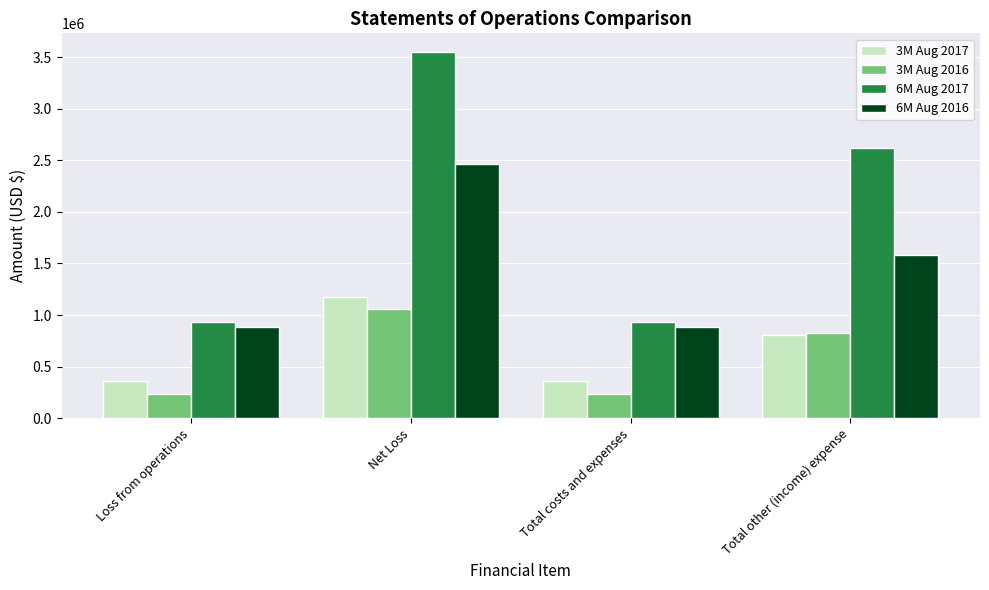

What is the spread (max minus min) of values at Total other (income) expense?

1815364